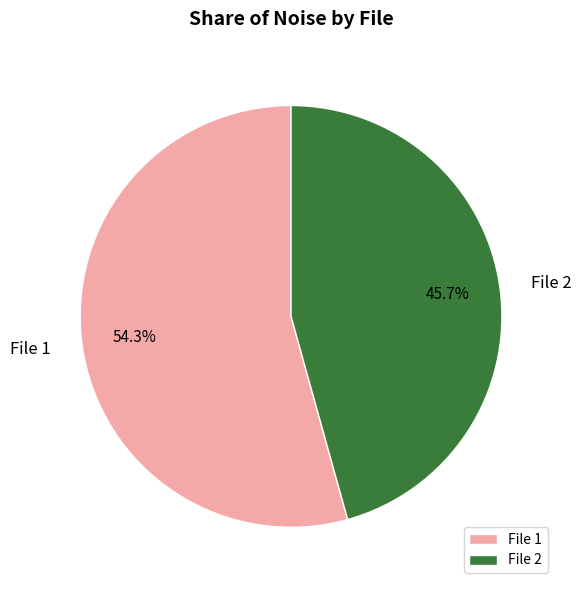

What portion of the pie excludes File 2?

54.3%